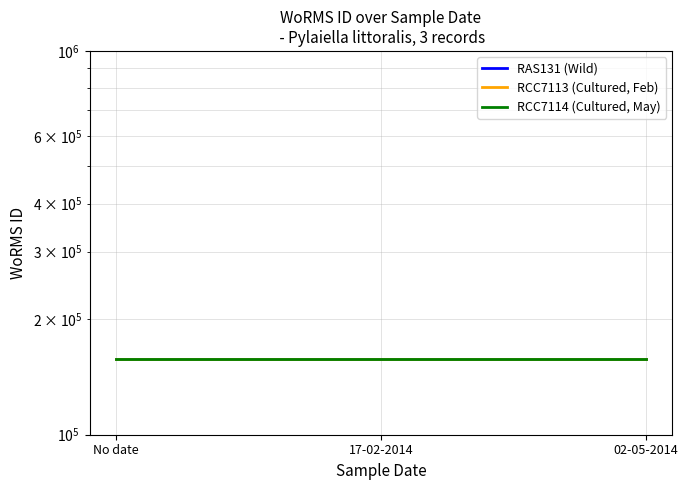

Reading right to left, transcribe all the data shown in this chart.

RAS131 (Wild): 157172.3	157172.3	157172.3
RCC7113 (Cultured, Feb): 157188.0	157188.0	157188.0
RCC7114 (Cultured, May): 157203.7	157203.7	157203.7